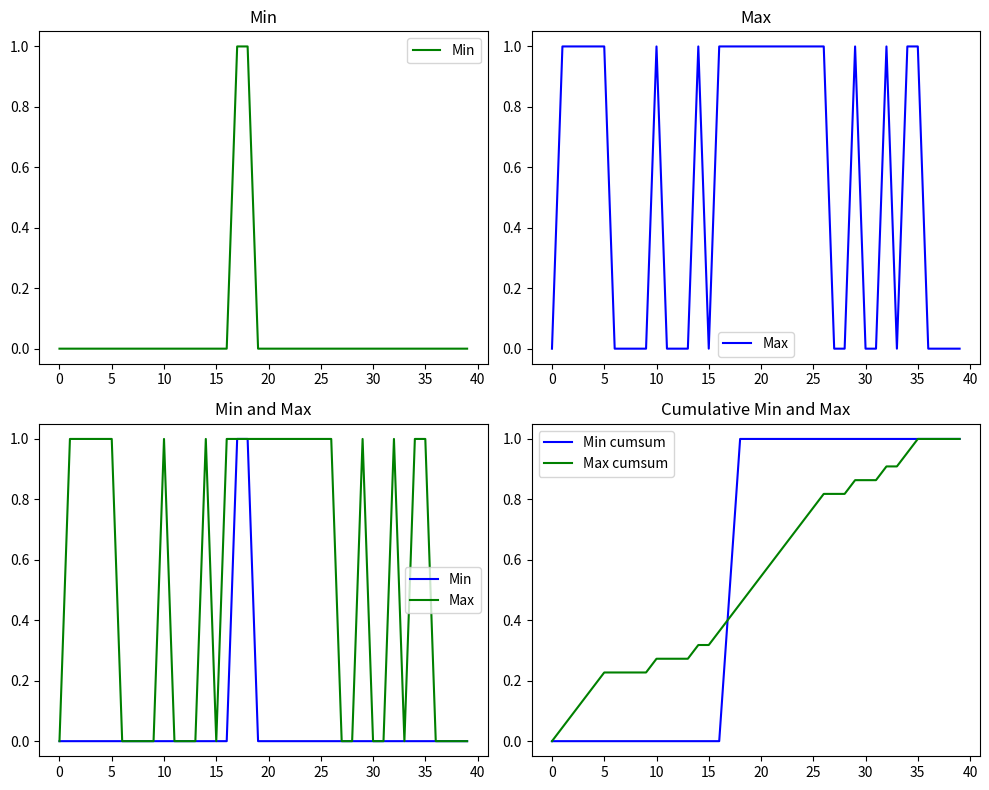

How many Min cumsum values are between 0 and 1?

40